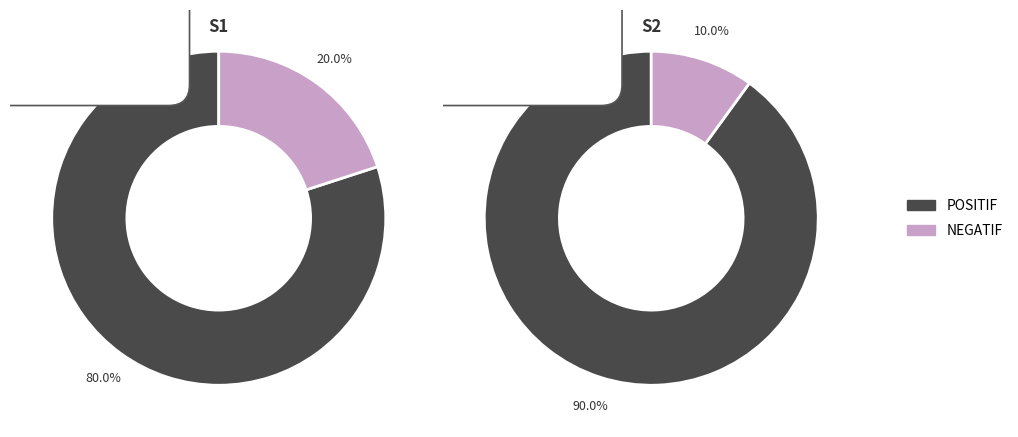

True or false: NEGATIF accounts for 20% of the total.

False